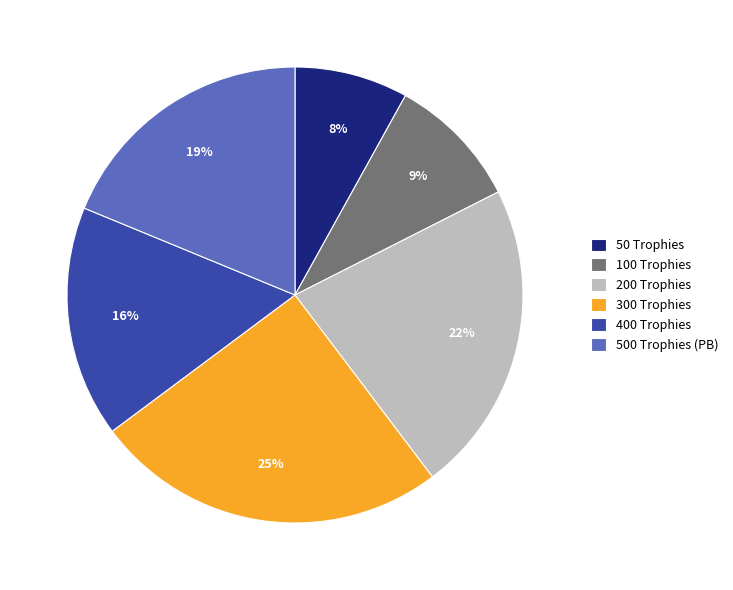

Count the number of slices in the pie.

6